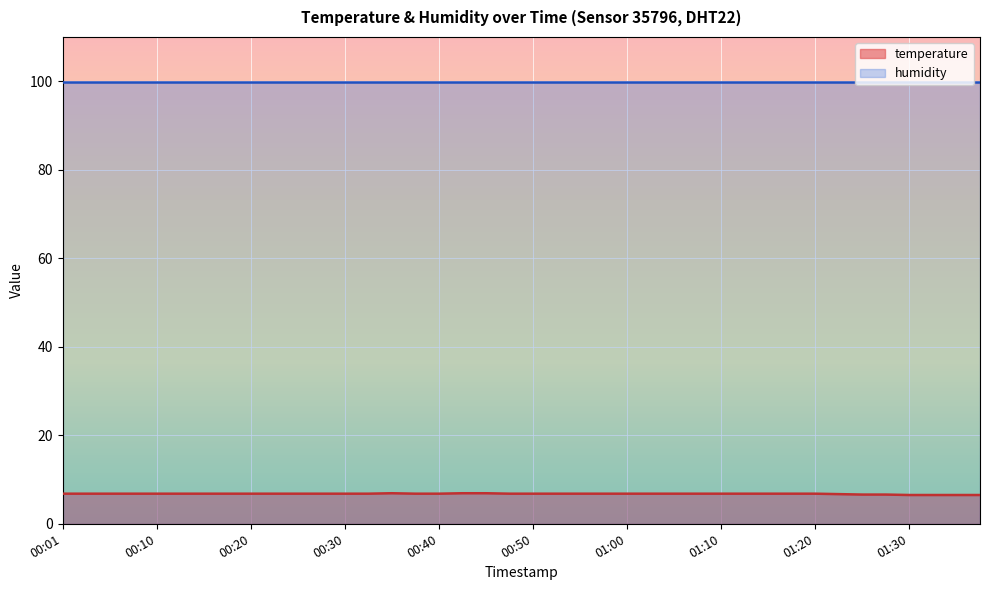

Which has a higher value, 01:05 or 01:32?

01:05